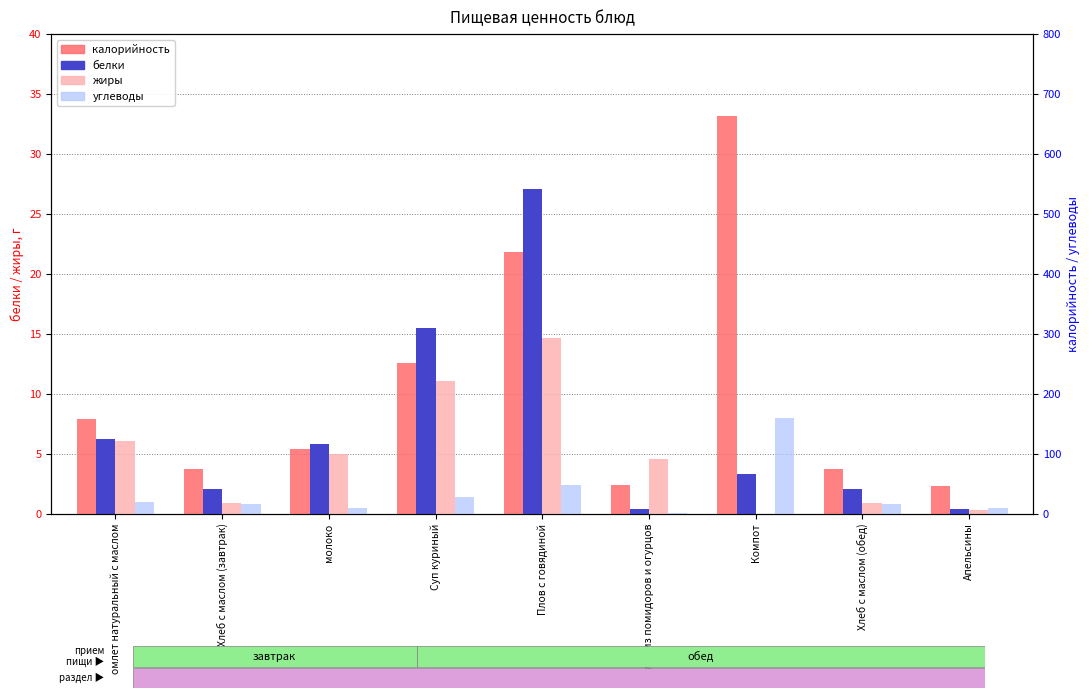

Which label corresponds to the largest value in the chart?

Компот